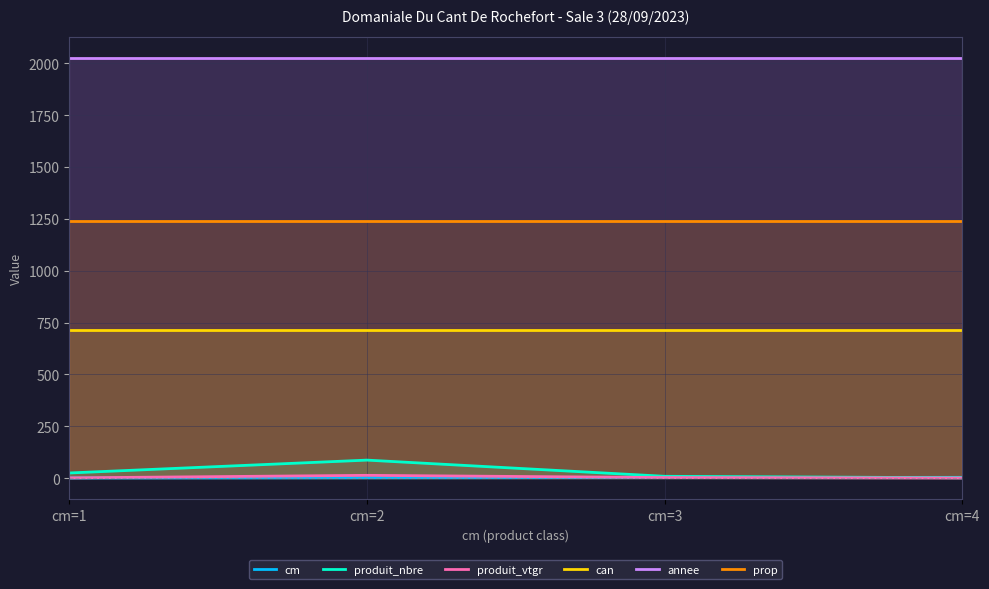

At which category is the sum across all series the highest?

cm=2